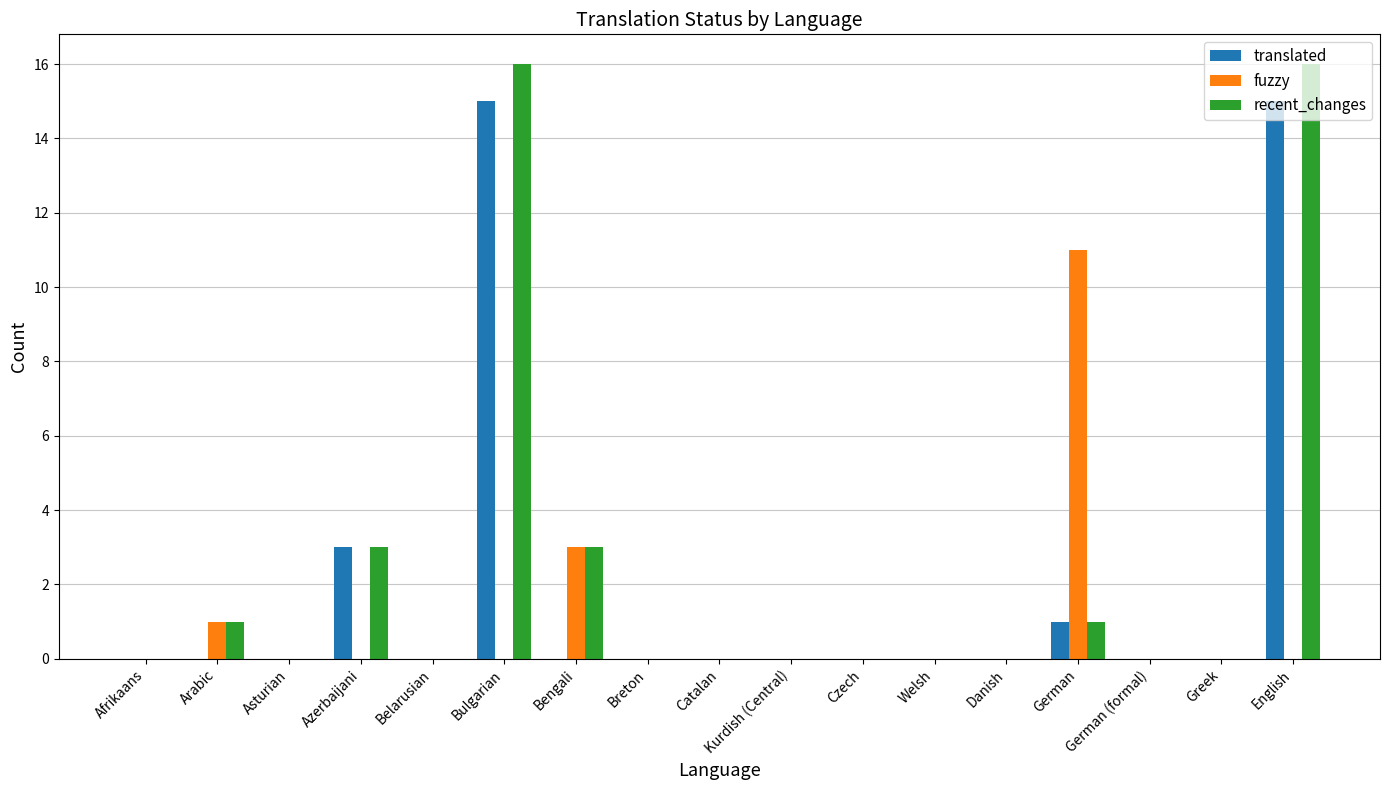

What is the highest value of the fuzzy series?

11